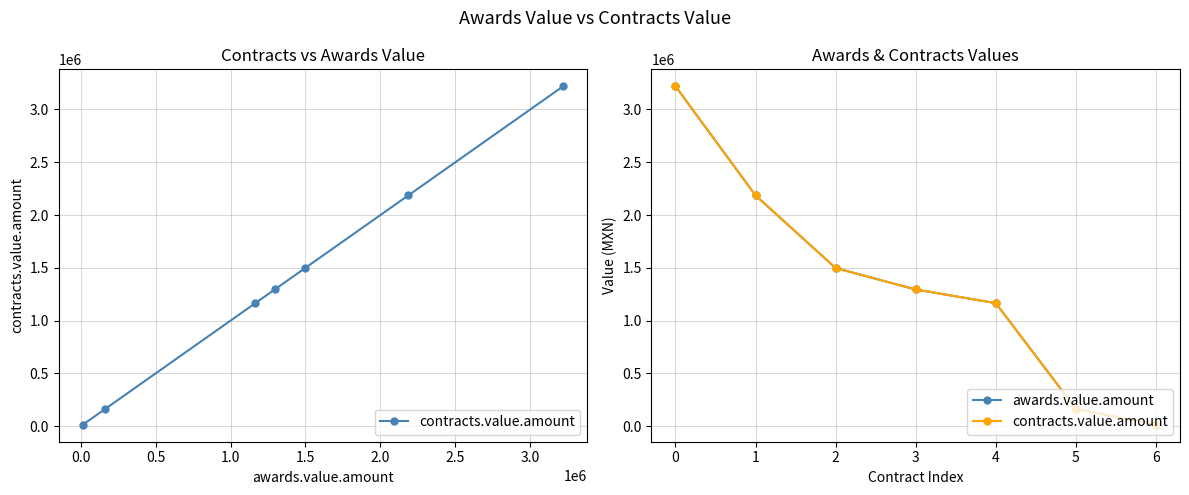

What are all the series names shown in the legend?

contracts.value.amount, awards.value.amount